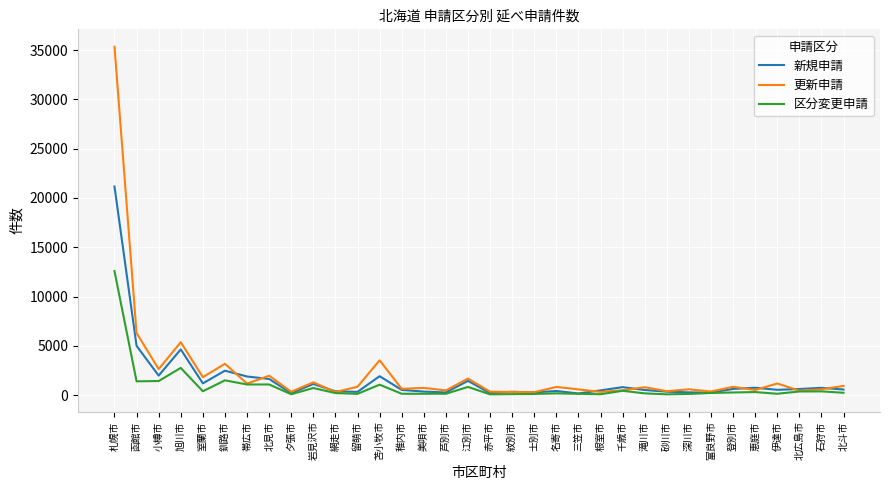

Is the value of 新規申請 at 深川市 greater than the value of 更新申請 at 伊達市?

No